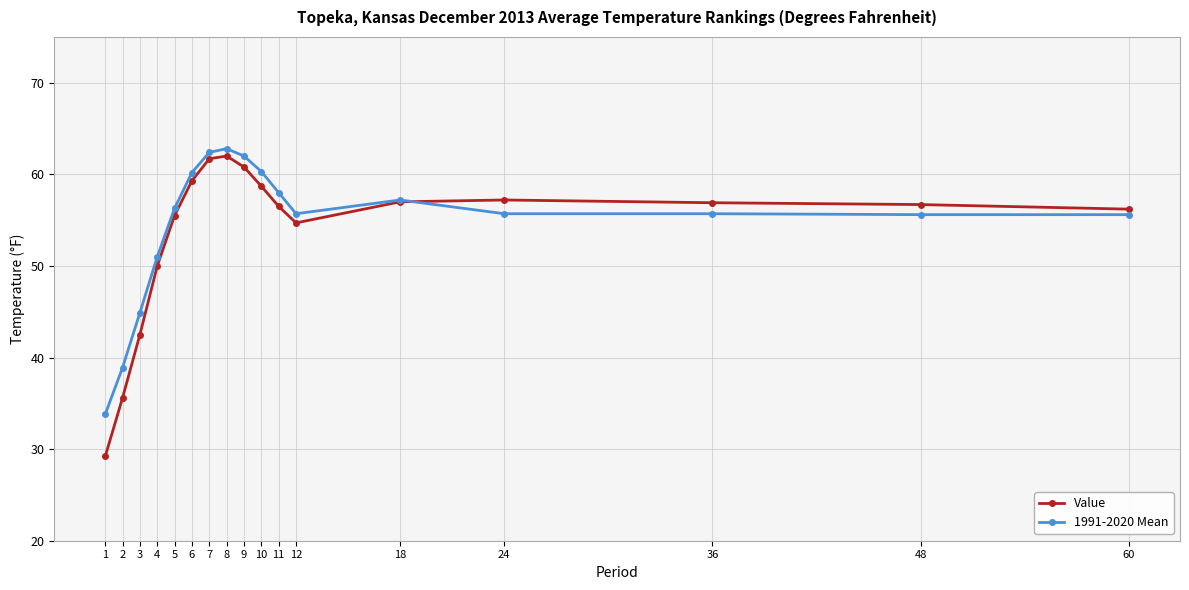

What is the value of the 1991-2020 Mean point at the 3rd from the left?

44.9